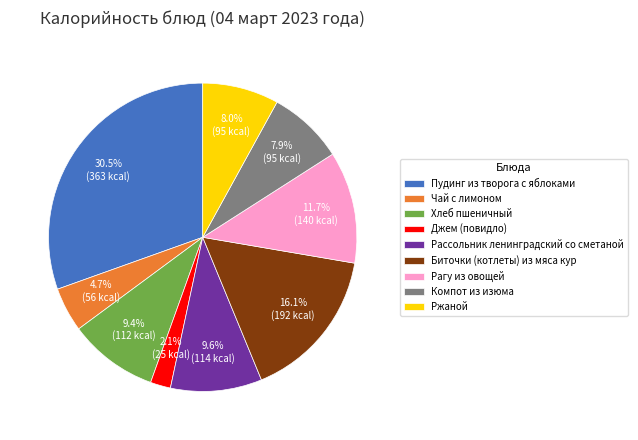

Which category has the biggest portion of the pie?

Пудинг из творога с яблоками